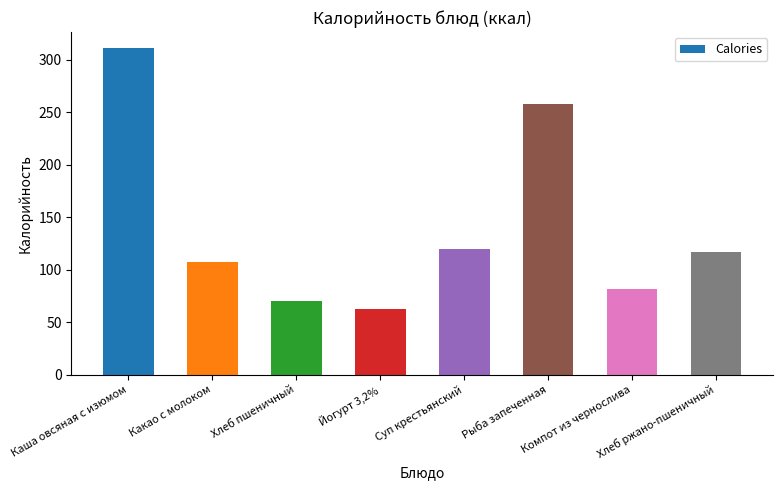

Reading right to left, extract all data points from this chart.

Хлеб ржано-пшеничный=117.4	Компот из чернослива=81.3	Рыба запеченная=258.2	Суп крестьянский=119.4	Йогурт 3,2%=62.8	Хлеб пшеничный=70.3	Какао с молоком=107.2	Каша овсяная с изюмом=310.9